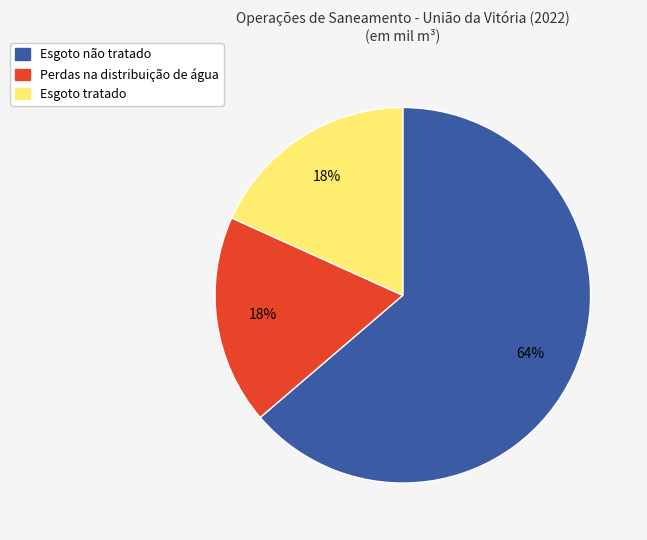

To the nearest percent, what is the combined percentage of Esgoto não tratado and Esgoto tratado?

82%